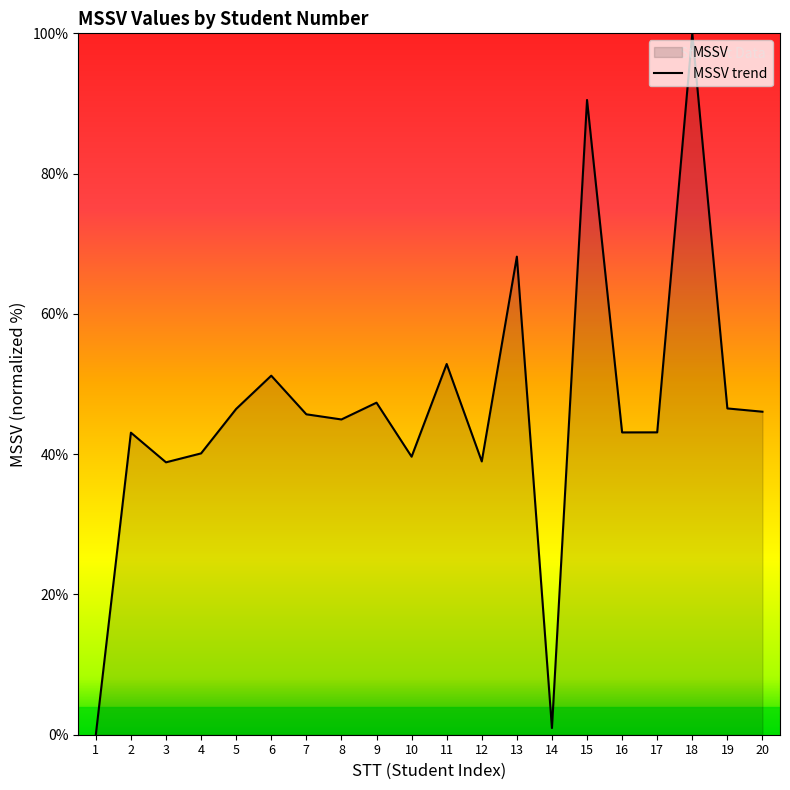

The chart shows a value of 57.8 at 16. True or false?

False